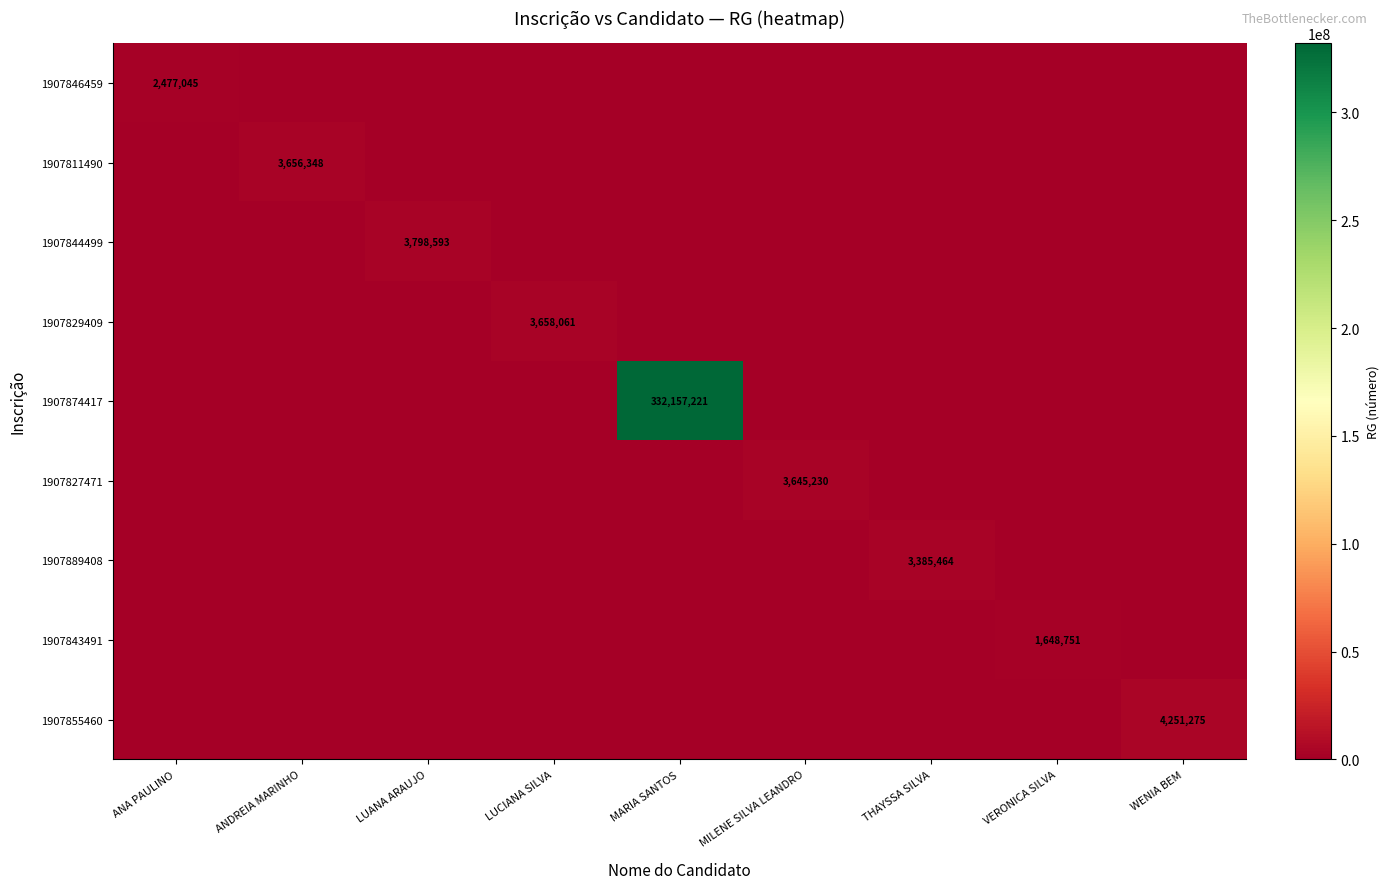

What is the difference between the highest and lowest values at VERONICA SILVA?

1648751